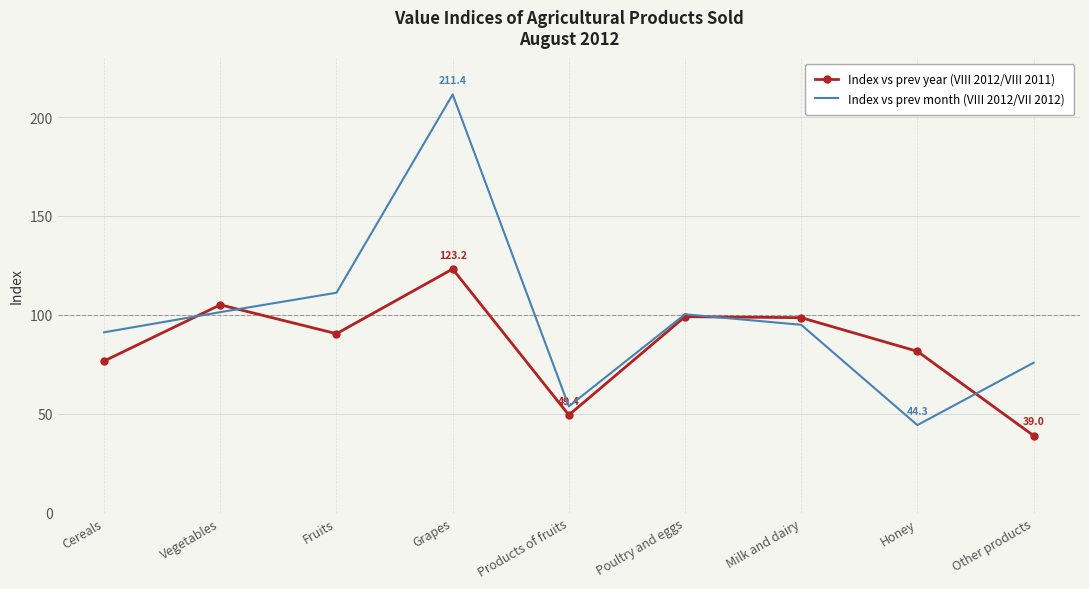

At which category does Index vs prev year (VIII 2012/VIII 2011) reach its first local peak?

Vegetables